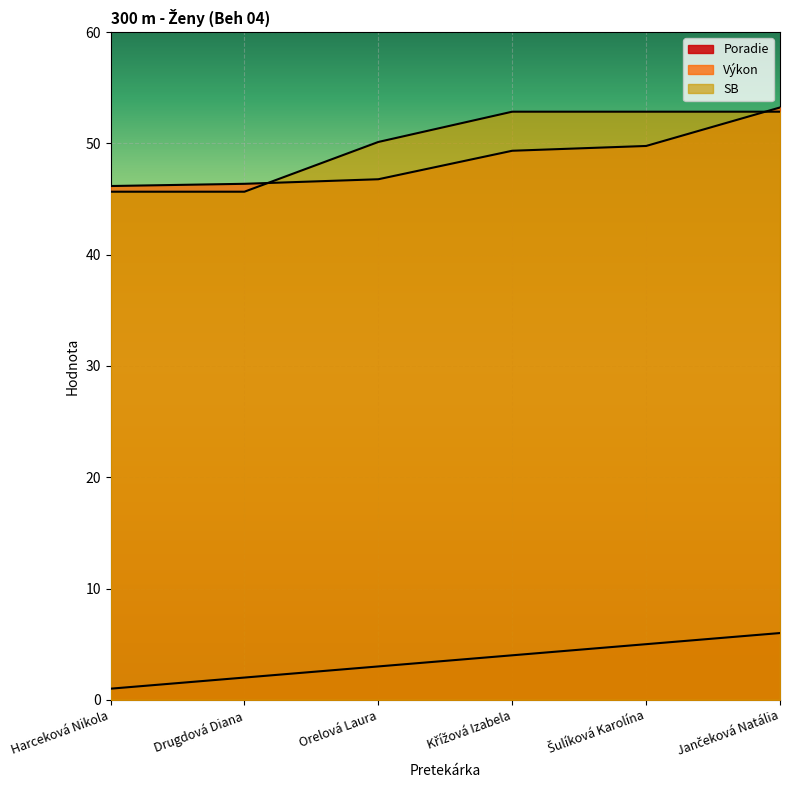

How many data points in Poradie are less than 4?

3